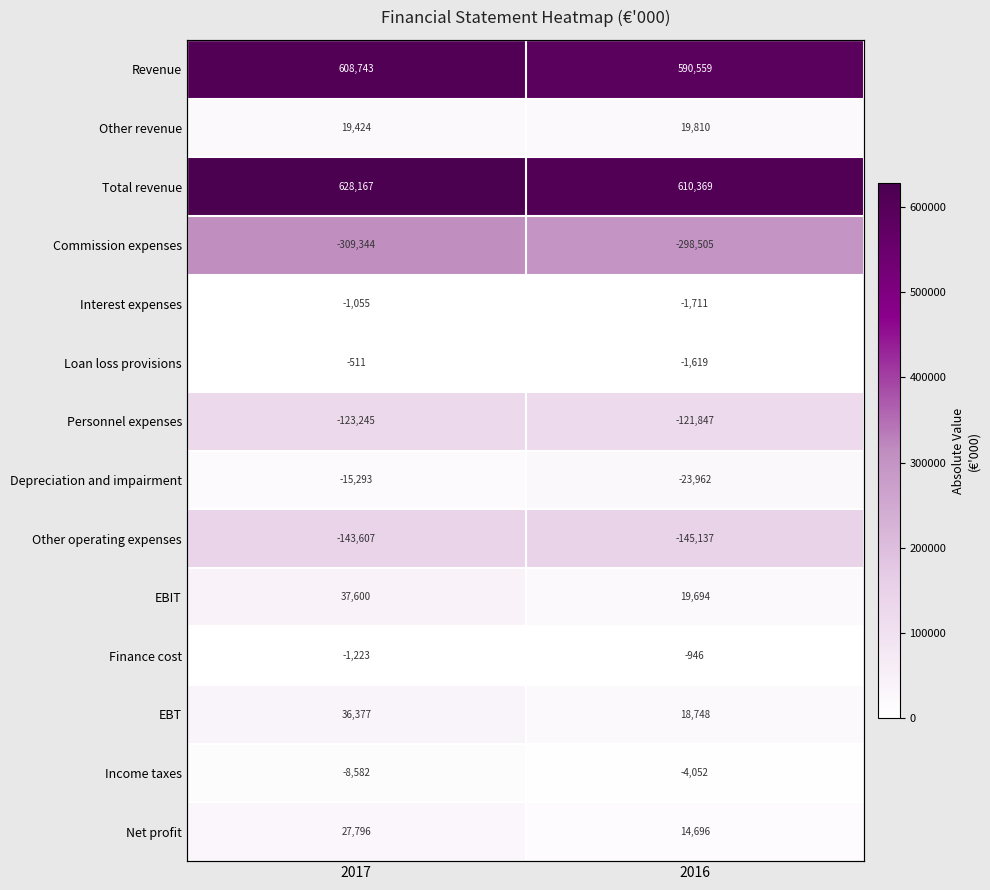

What is the sum of the Total revenue values at 2016 and 2017?

1238536